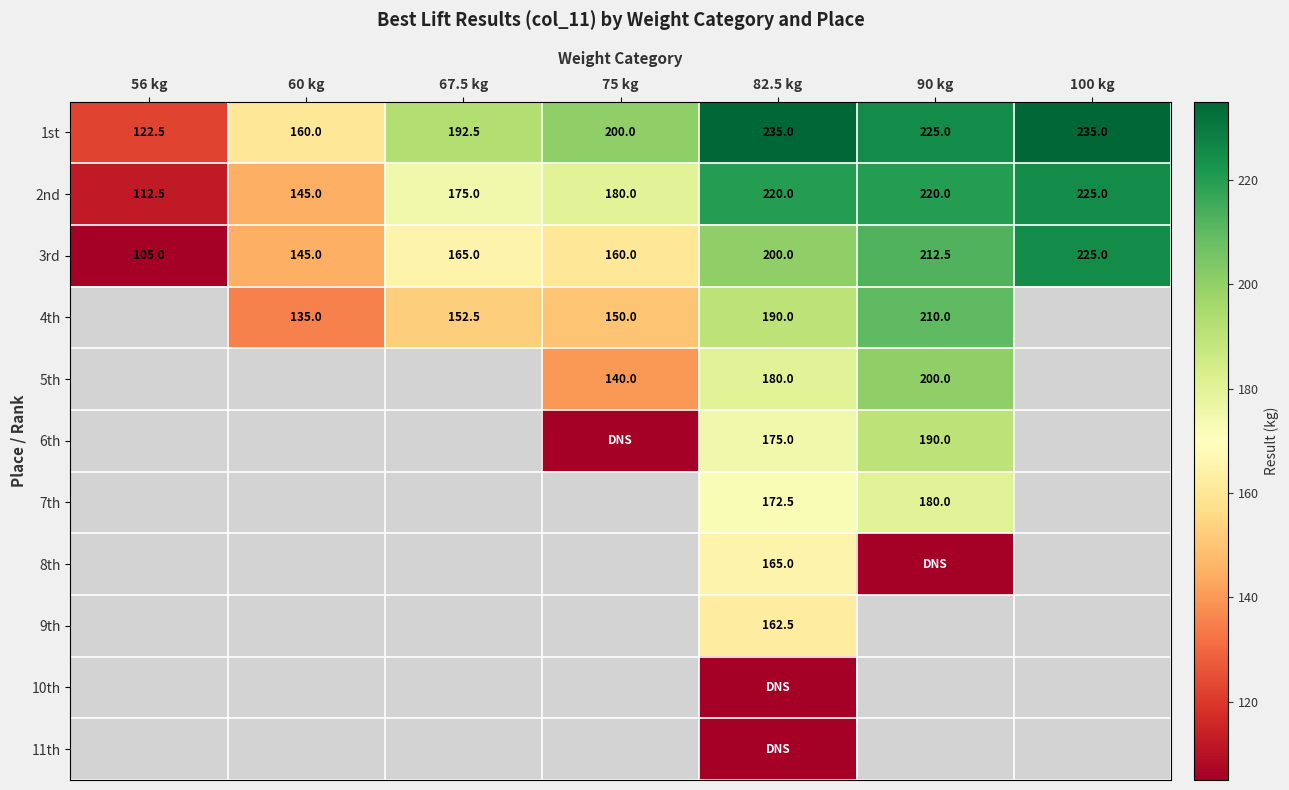

What is the difference between the highest and lowest values at 56 kg?

17.5